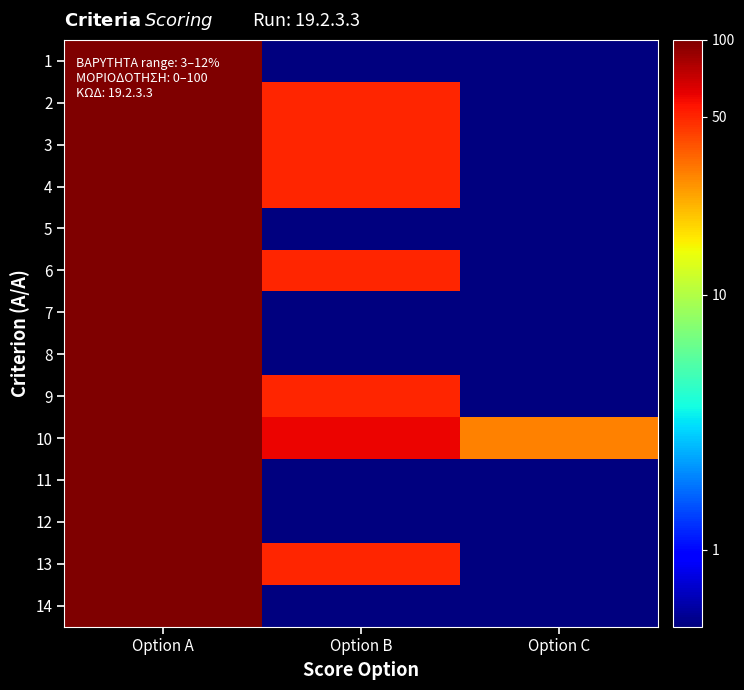

Reading right to left, what are all the values shown in this chart?

1: Option C=0.5	Option B=0.5	Option A=100.0
2: Option C=0.5	Option B=50.0	Option A=100.0
3: Option C=0.5	Option B=50.0	Option A=100.0
4: Option C=0.5	Option B=50.0	Option A=100.0
5: Option C=0.5	Option B=0.5	Option A=100.0
6: Option C=0.5	Option B=50.0	Option A=100.0
7: Option C=0.5	Option B=0.5	Option A=100.0
8: Option C=0.5	Option B=0.5	Option A=100.0
9: Option C=0.5	Option B=50.0	Option A=100.0
10: Option C=30.0	Option B=60.0	Option A=100.0
11: Option C=0.5	Option B=0.5	Option A=100.0
12: Option C=0.5	Option B=0.5	Option A=100.0
13: Option C=0.5	Option B=50.0	Option A=100.0
14: Option C=0.5	Option B=0.5	Option A=100.0